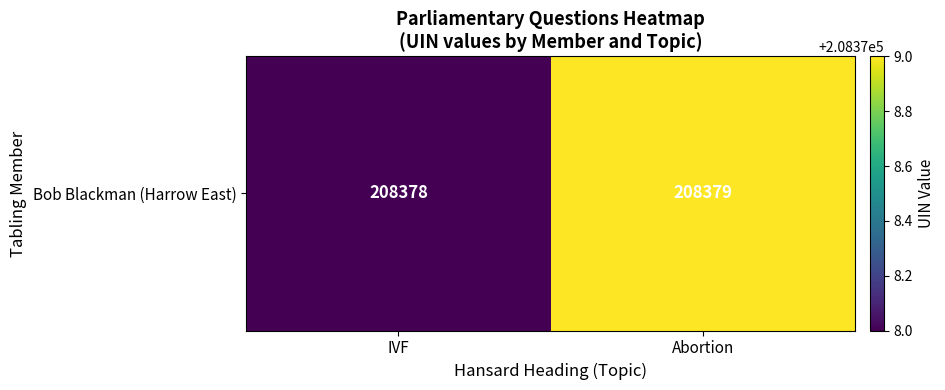

Between Abortion and IVF, which is larger?

Abortion